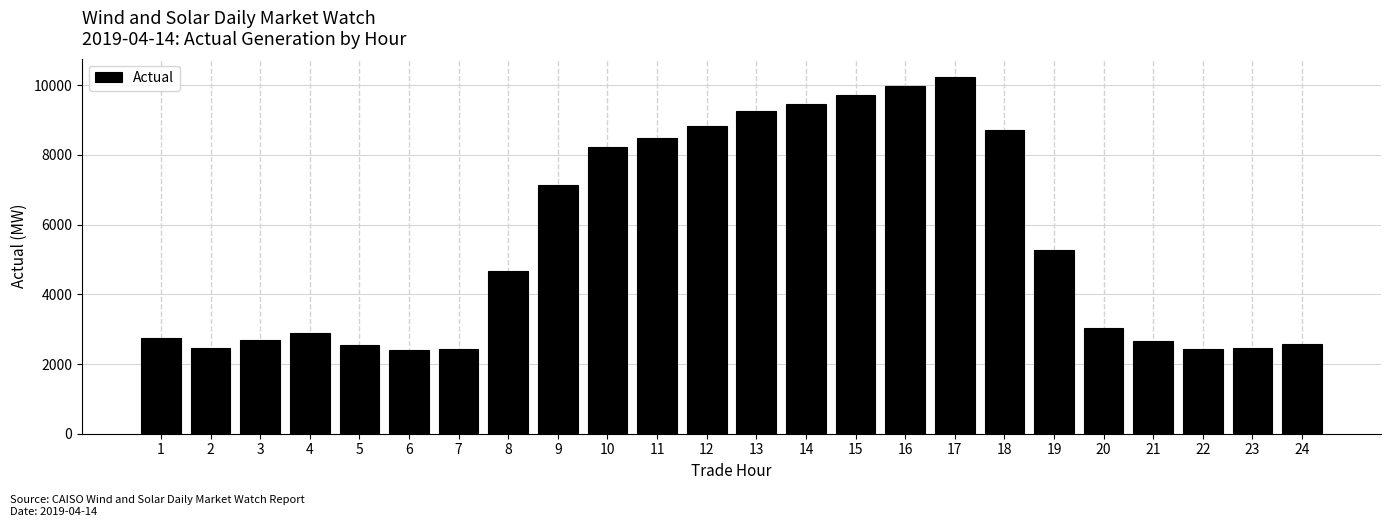

What is the value of the 19th bar from the left?

5273.3